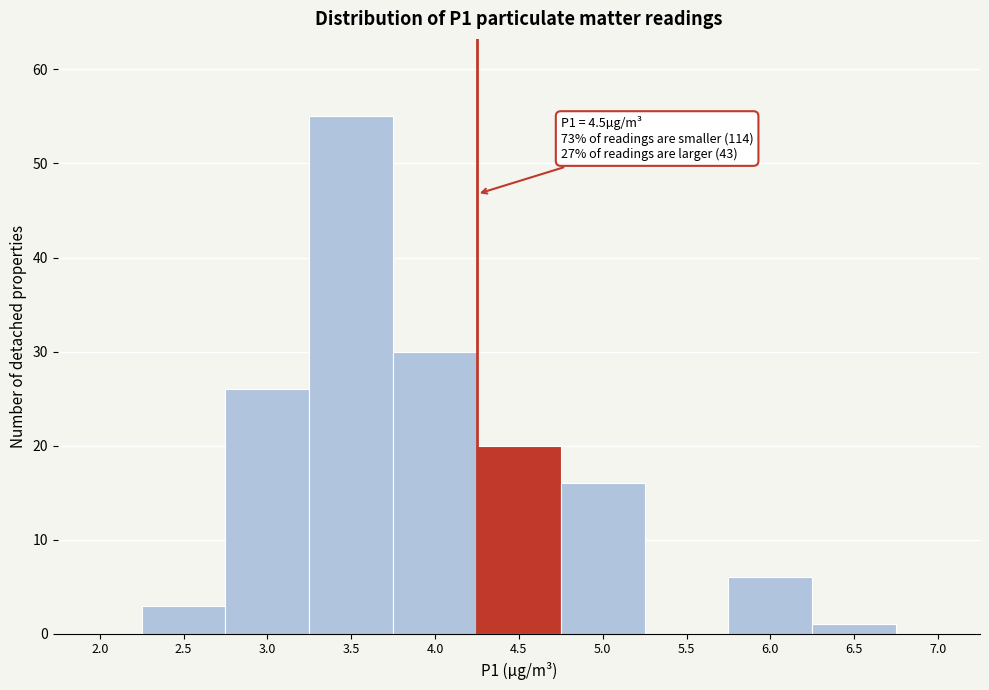

Reading right to left, transcribe all the data shown in this chart.

7.0=0	6.5=1	6.0=6	5.5=0	5.0=16	4.5=20	4.0=30	3.5=55	3.0=26	2.5=3	2.0=0